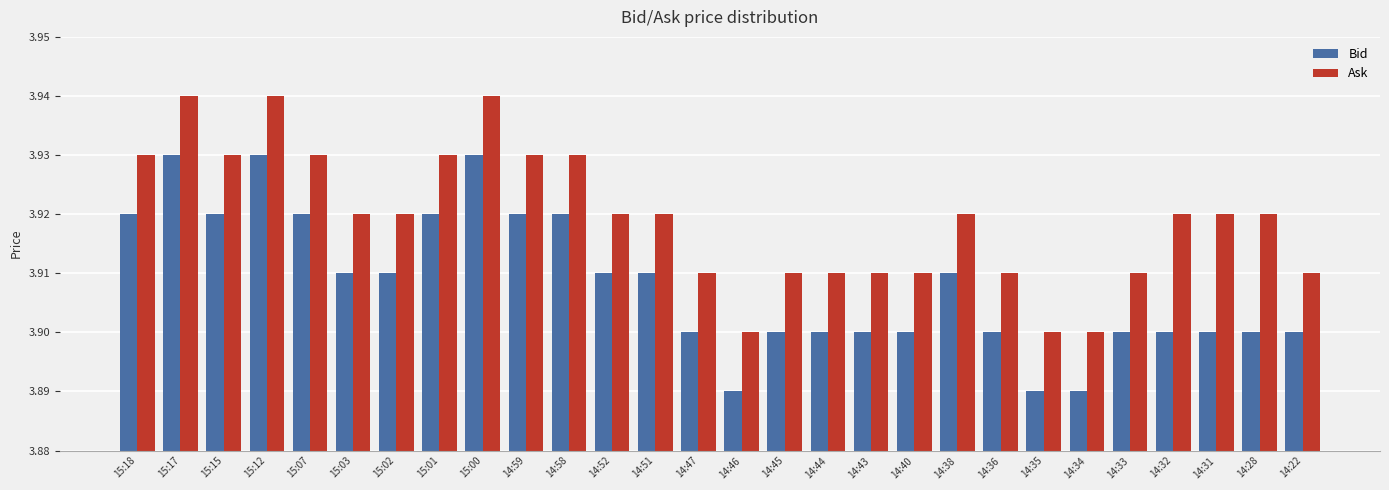

What is the label of the 23rd bar from the right?

15:03